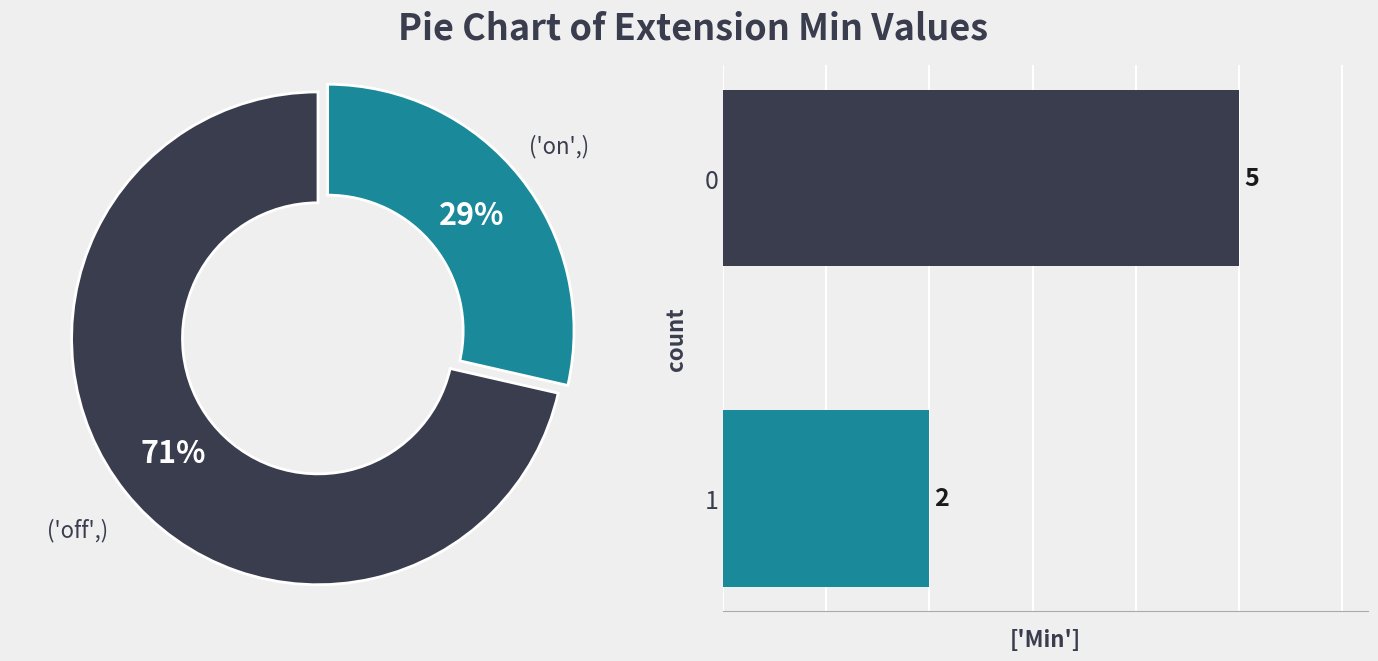

How many slices are in this pie chart?

2